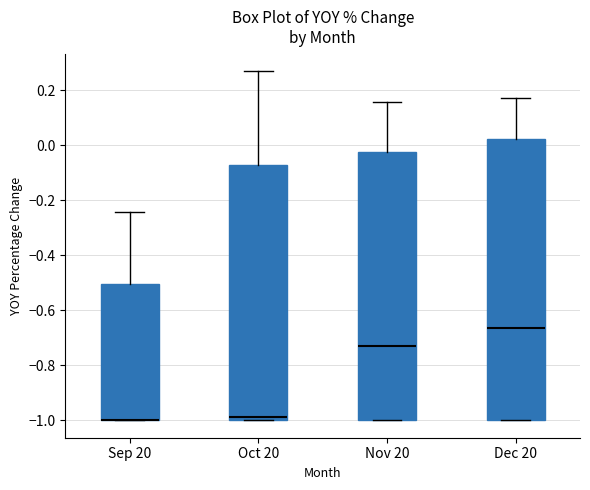

Comparing the boxes themselves (not the whiskers), which one is the tallest?

Dec 20